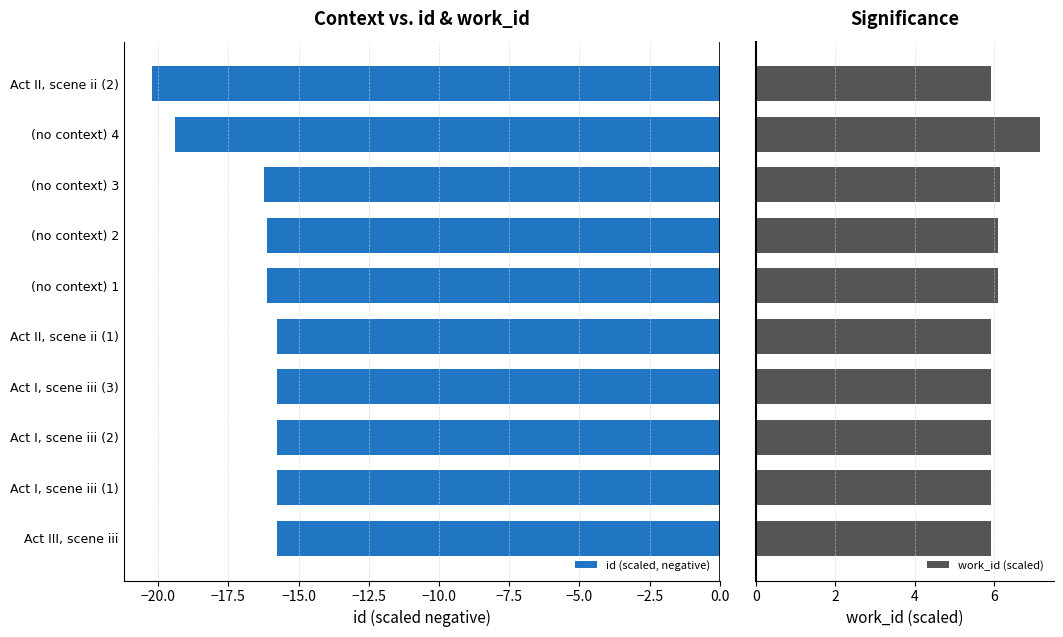

How many groups of bars are there?

10